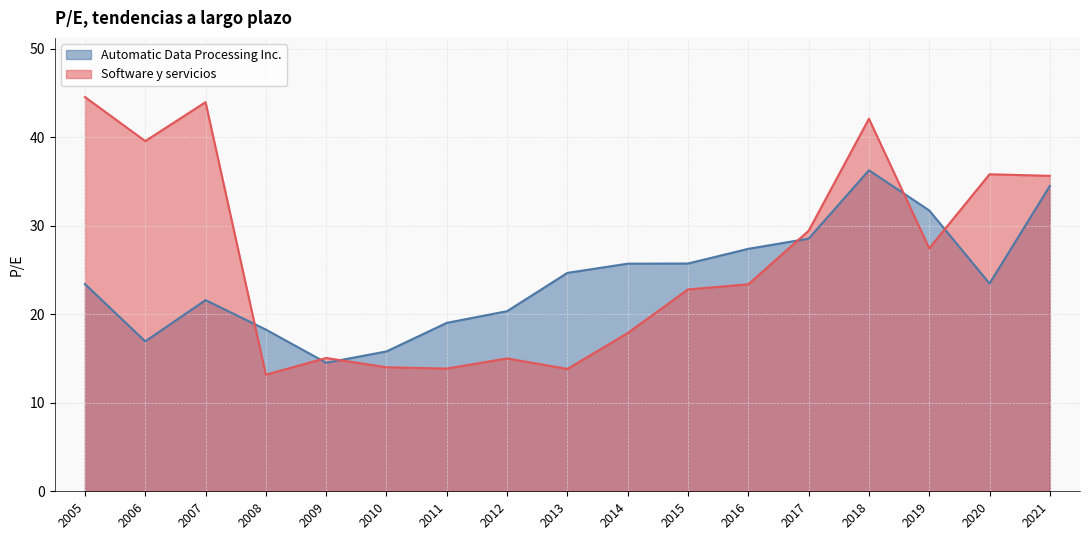

Which series changed the most between 2008 and 2020?

Software y servicios